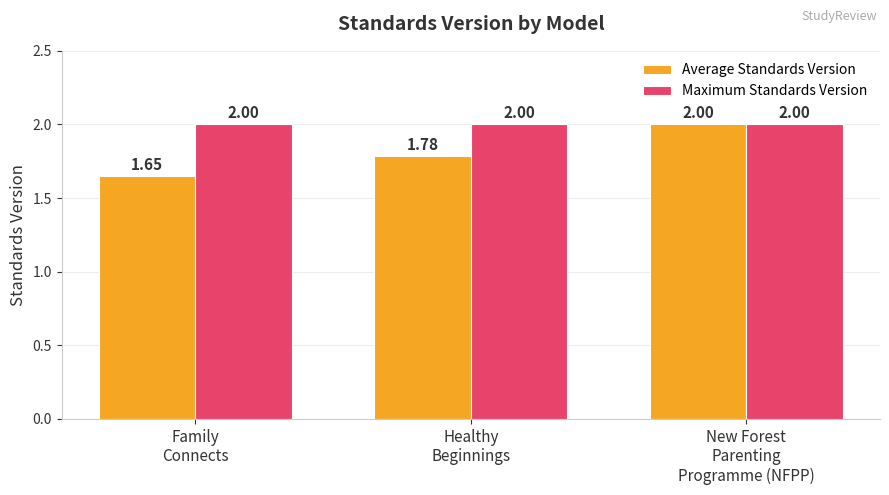

Which label corresponds to the smallest value in the chart?

Family
Connects